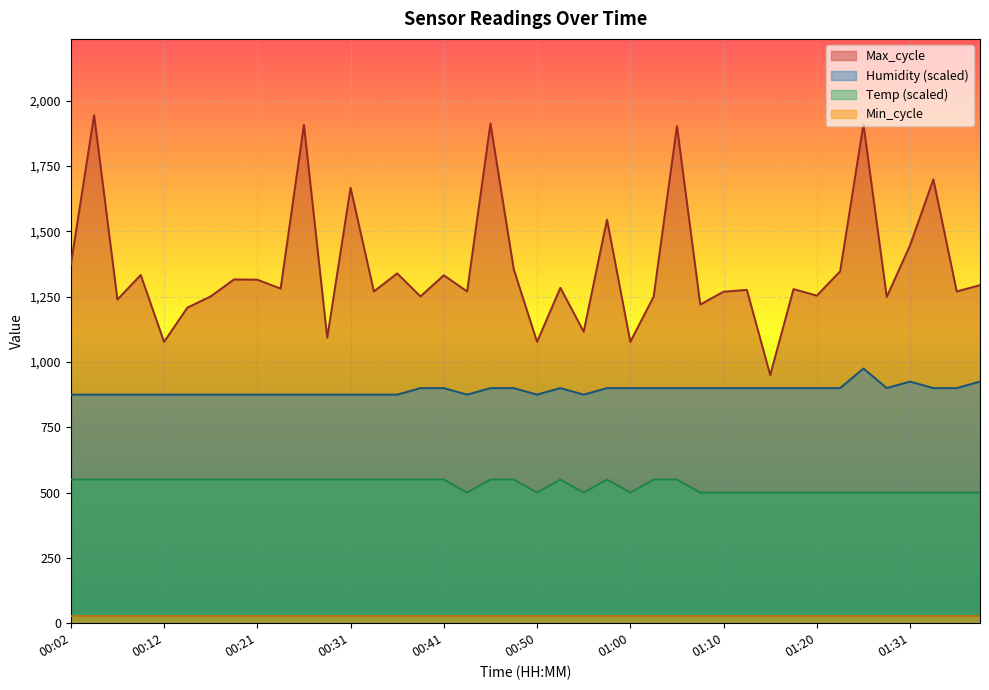

The Max_cycle series shows 1868.1 at 00:19. True or false?

False